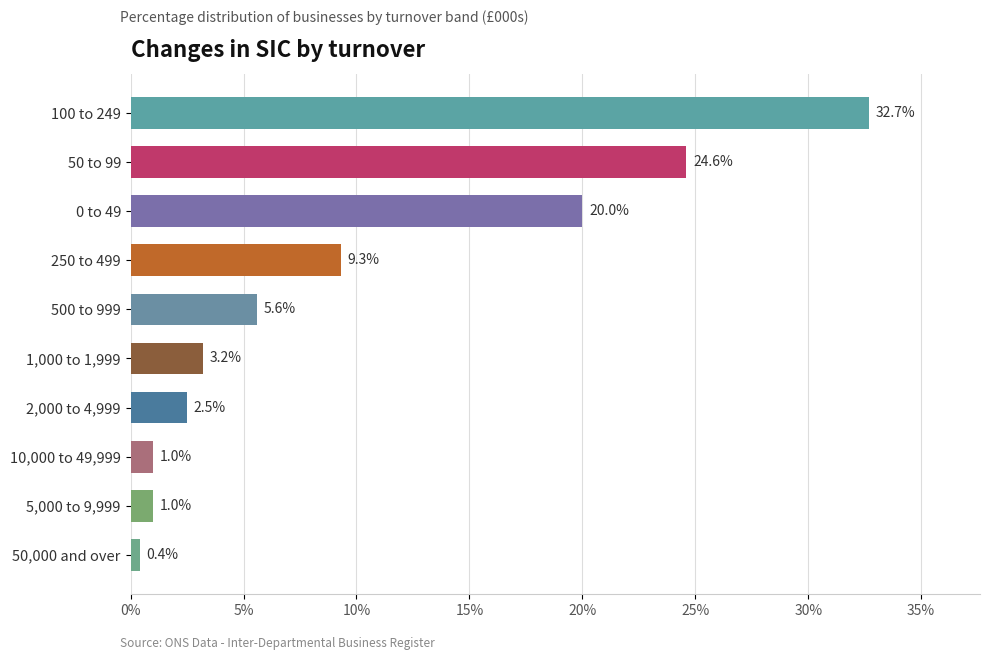

Read the value at 50,000 and over.

0.4